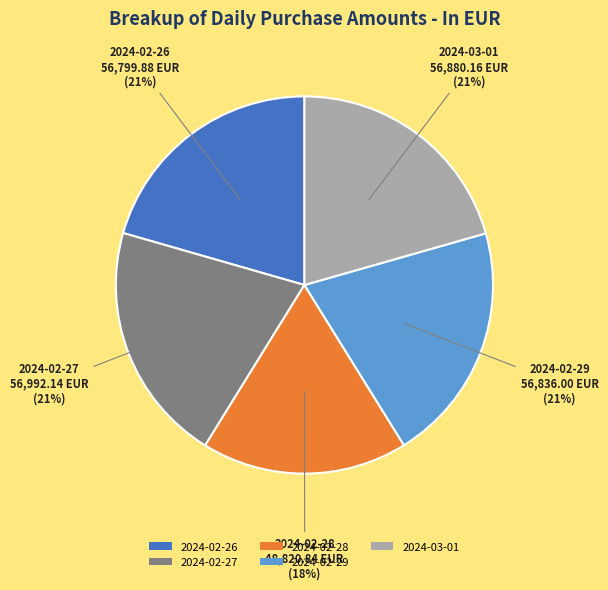

Which category has the smallest portion of the pie?

2024-02-28